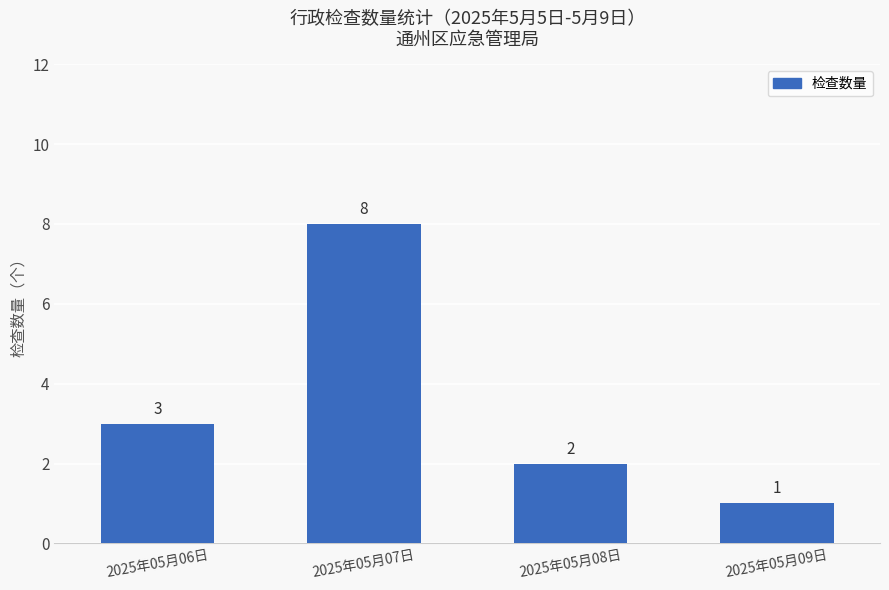

True or false: the data shows 3 at 2025年05月06日.

True